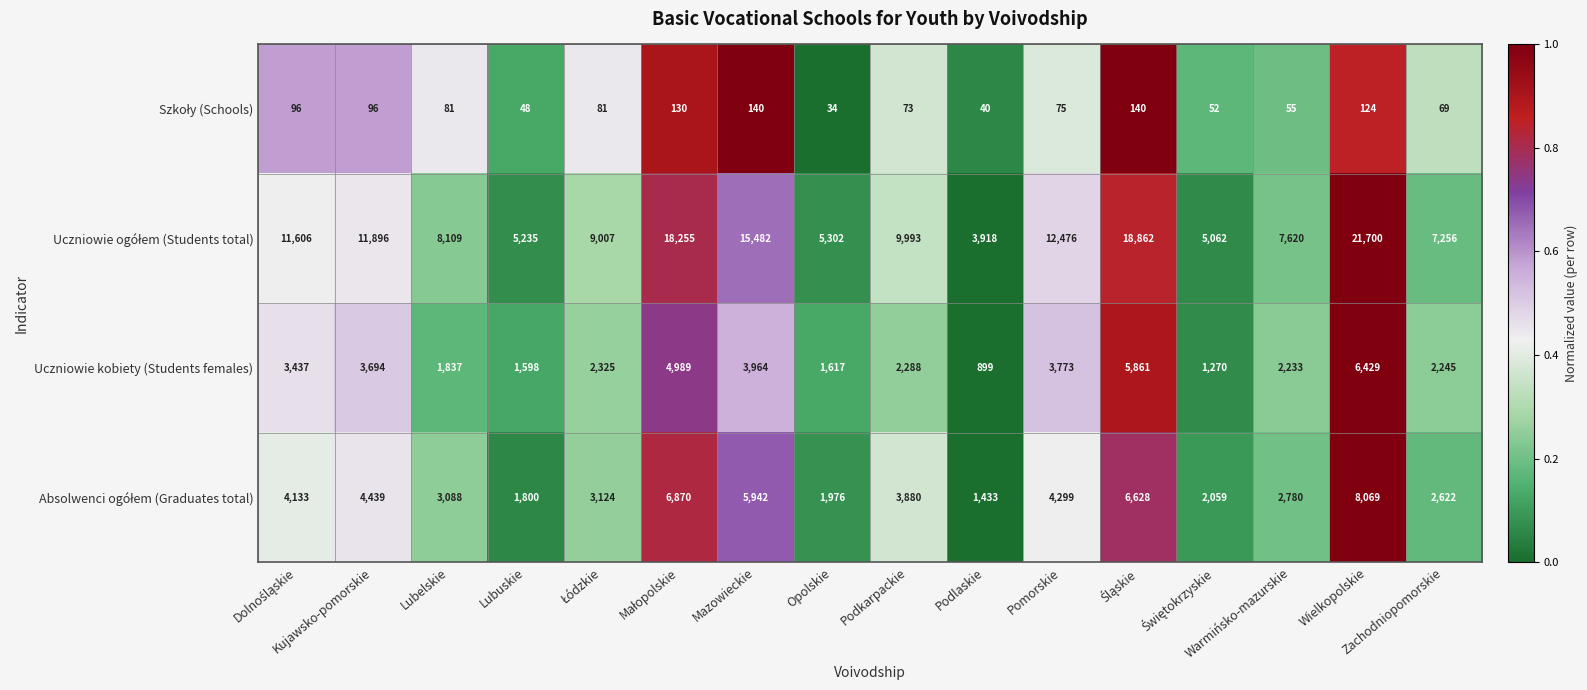

What is the average value of the Uczniowie kobiety (Students females) series?

3029